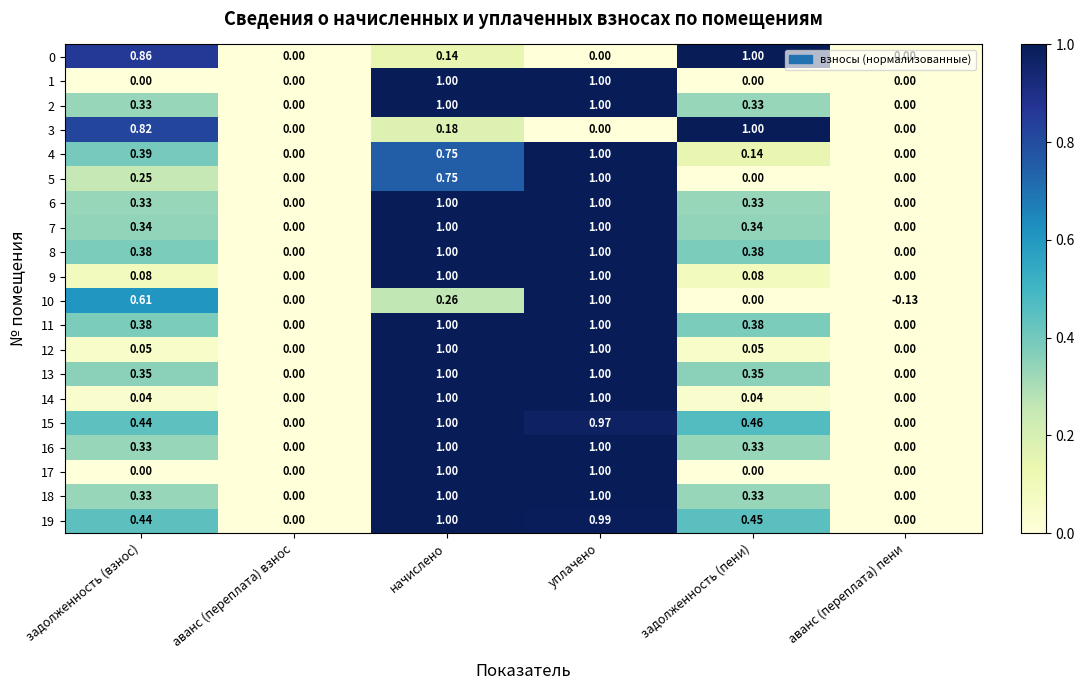

How many data points does each series have?

6